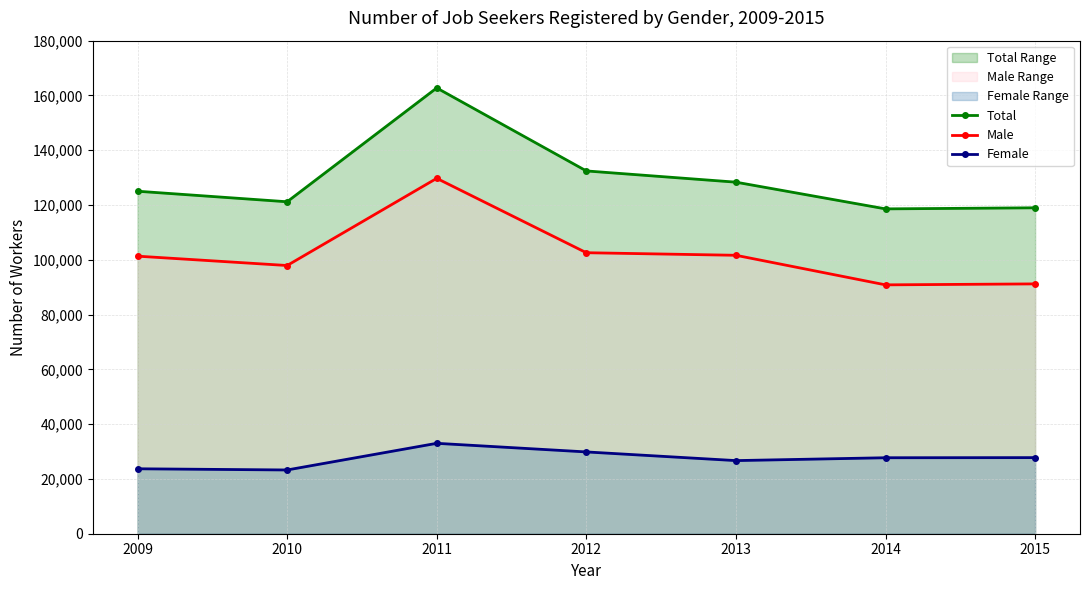

What is the difference between the maximum and minimum values in the Male series?

38884